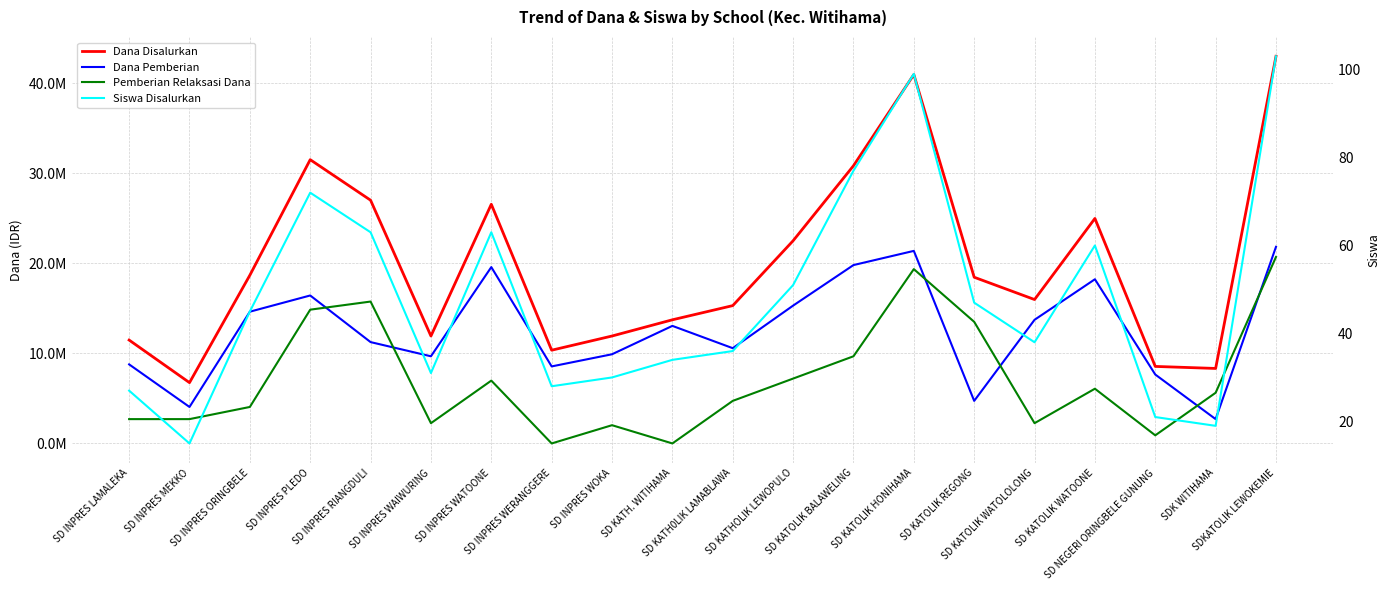

Where is the first local maximum for Dana Disalurkan?

SD INPRES PLEDO